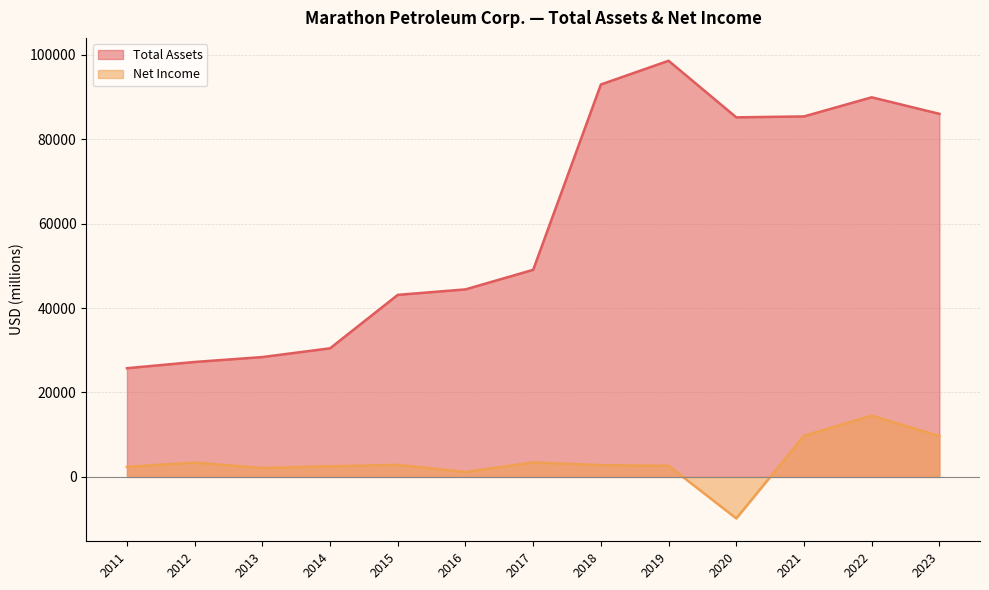

What are all the series names shown in the legend?

Total Assets, Net Income